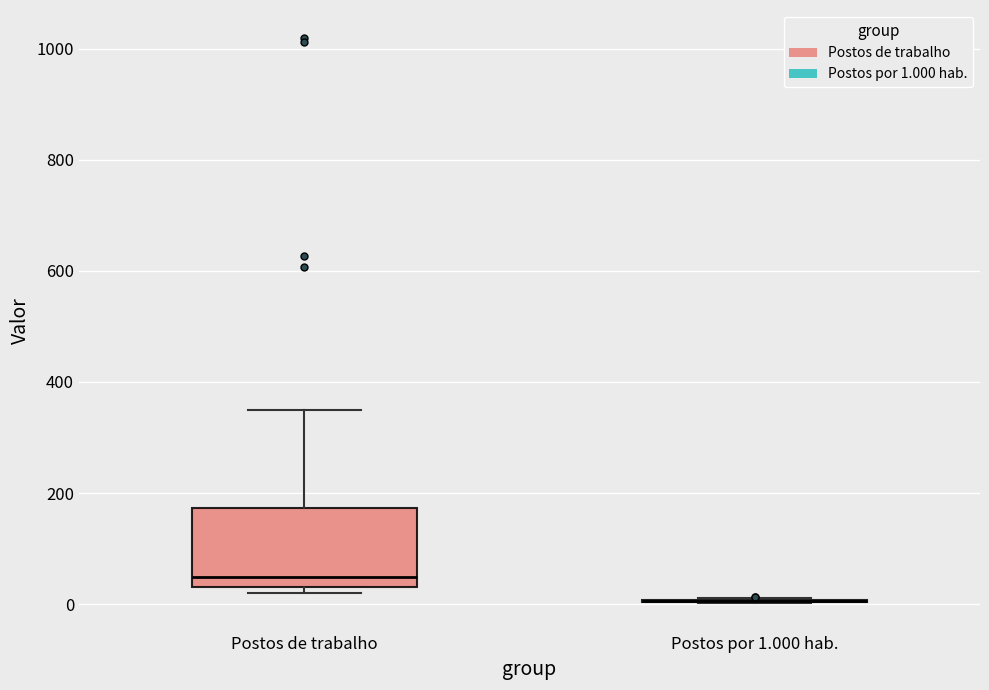

Reading left to right, transcribe this box plot: for each box, give where its median line is, the range the box spans, and where its two whiskers end, as read against the y-axis. The values are not printed on the chart, so give them approximately, as read against the axis.

Postos de trabalho: median 40 (just above the box's lower edge), box 40 to 180, whiskers 20 to 360
Postos por 1.000 hab.: box collapsed to a line at 0, whiskers 0 to 20